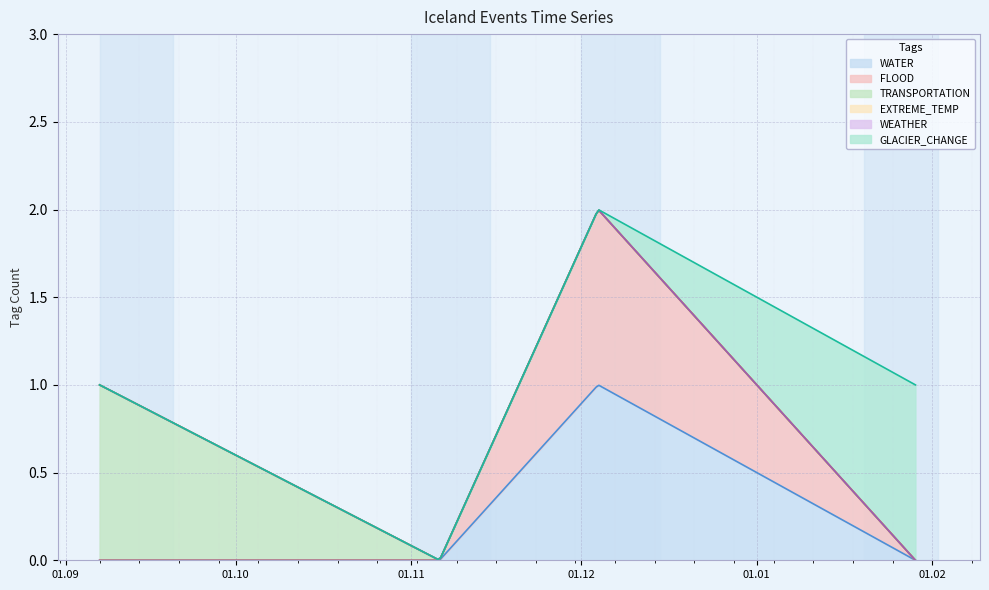

Reading right to left, extract all data points from this chart.

WATER: 2022-01-29=0	2021-12-04=1	2021-11-06=0	2021-09-07=0
FLOOD: 2022-01-29=0	2021-12-04=1	2021-11-06=0	2021-09-07=0
TRANSPORTATION: 2022-01-29=0	2021-12-04=0	2021-11-06=0	2021-09-07=1
EXTREME_TEMP: 2022-01-29=0	2021-12-04=0	2021-11-06=0	2021-09-07=0
WEATHER: 2022-01-29=0	2021-12-04=0	2021-11-06=0	2021-09-07=0
GLACIER_CHANGE: 2022-01-29=1	2021-12-04=0	2021-11-06=0	2021-09-07=0